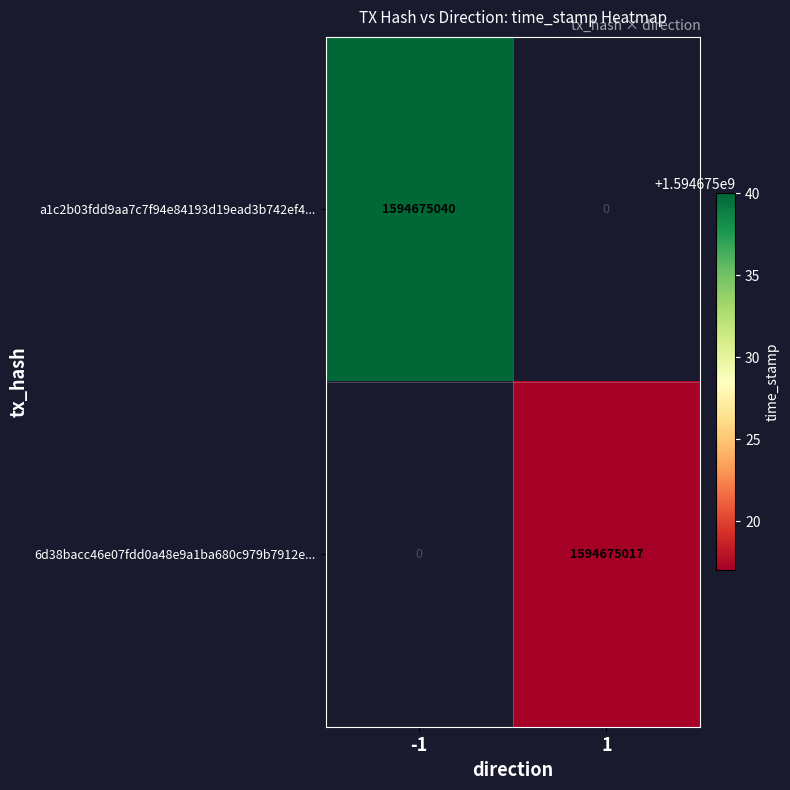

True or false: 6d38bacc46e07fdd0a48e9a1ba680c979b7912e has a value of 1594675017 at direction_1.

True